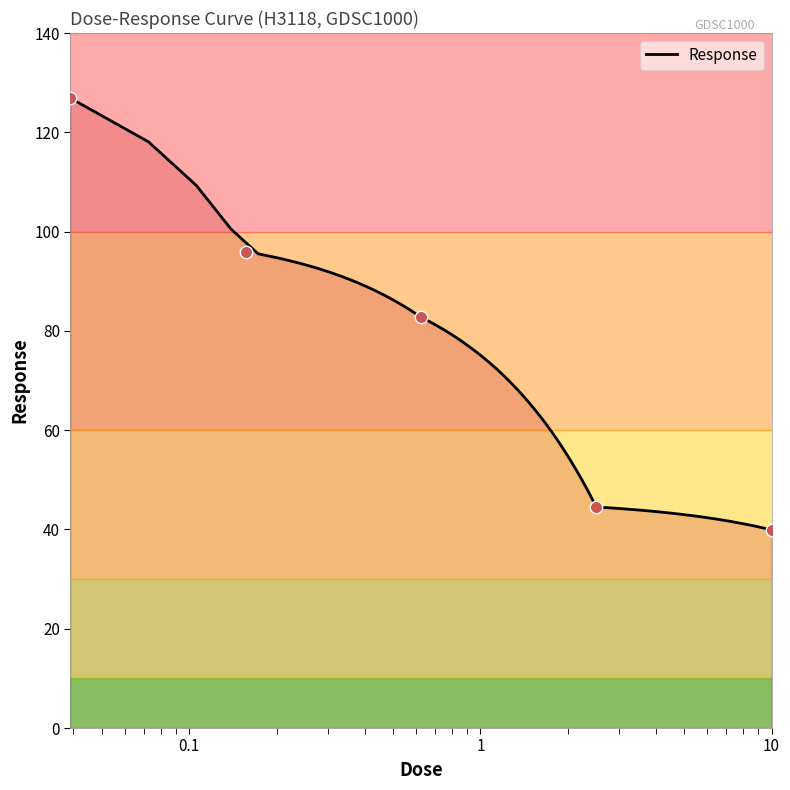

Approximately how many times larger is the value at 2.5 compared to 10.0?

1.1